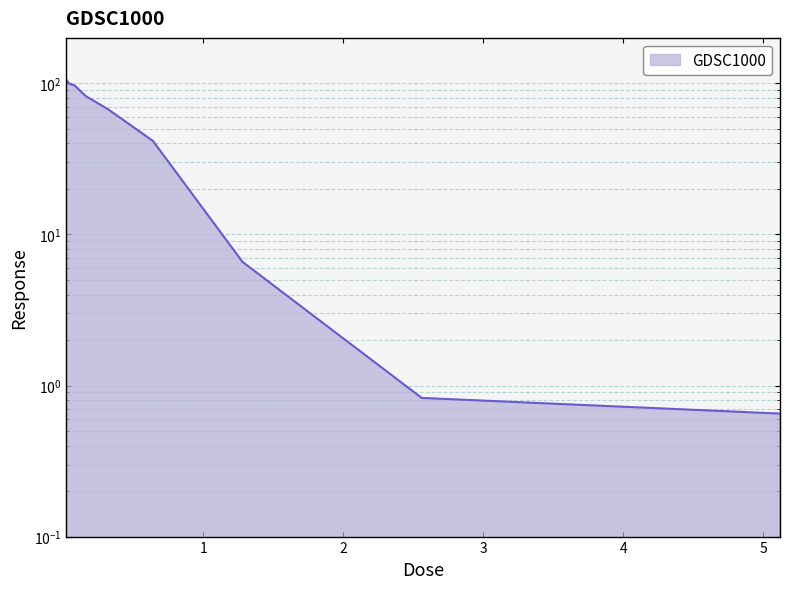

Does the chart display data point markers on the line(s)?

No